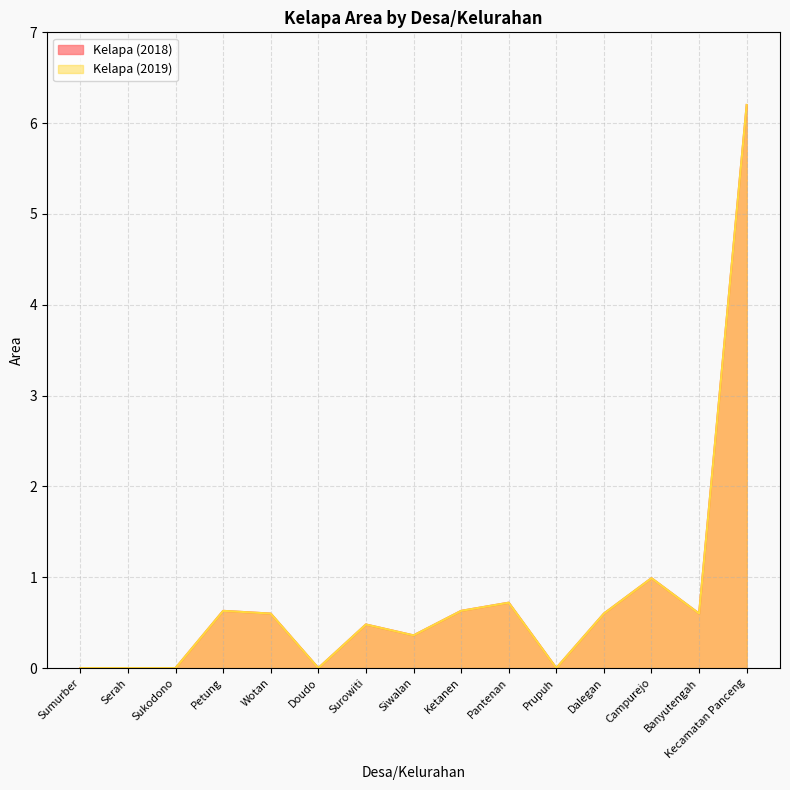

Which series has the widest spread of values?

Kelapa (2018)